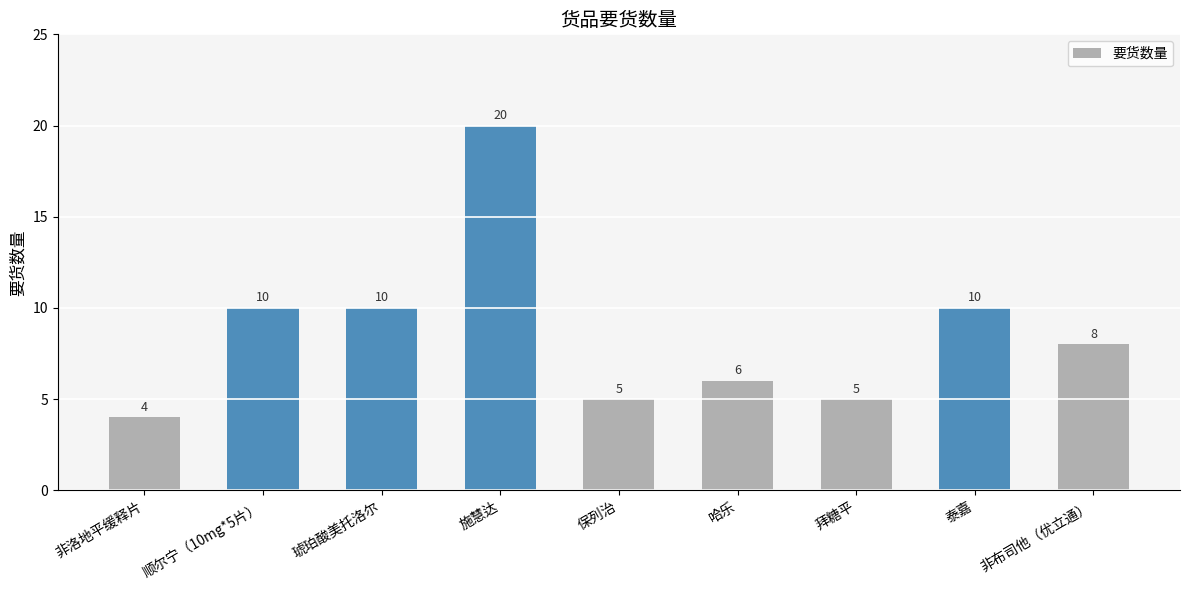

Reading left to right, transcribe all the data shown in this chart.

非洛地平缓释片=4	顺尔宁（10mg*5片）=10	琥珀酸美托洛尔=10	施慧达=20	保列治=5	哈乐=6	拜糖平=5	泰嘉=10	非布司他（优立通）=8